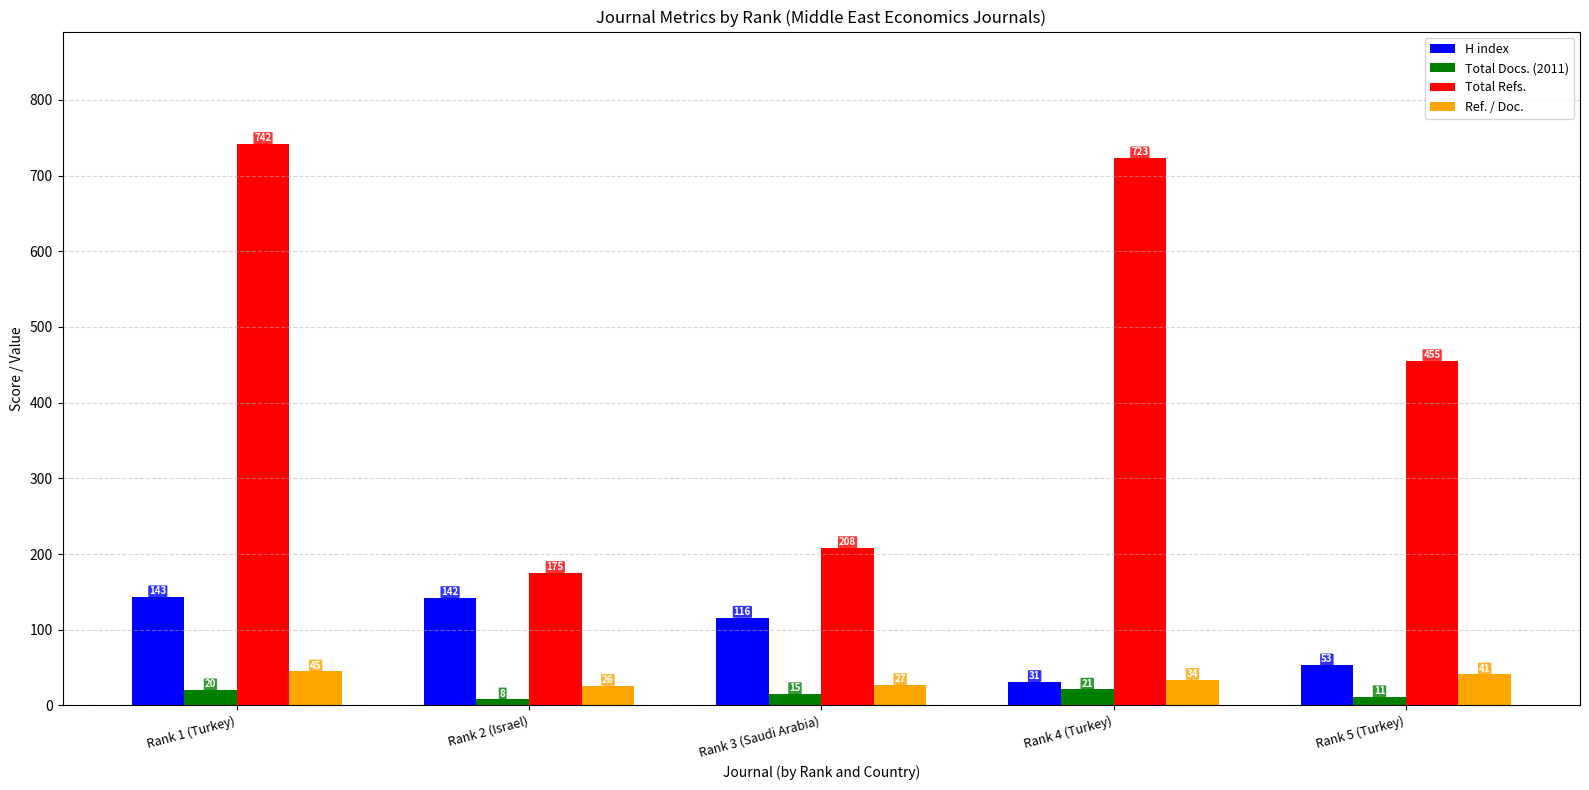

Read the Ref. / Doc. value at Rank 2 (Israel), to the nearest 10.

30